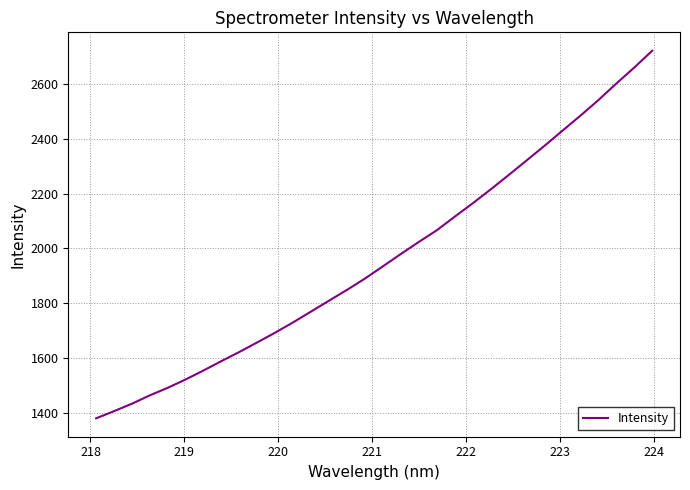

How many lines are shown in the chart?

1